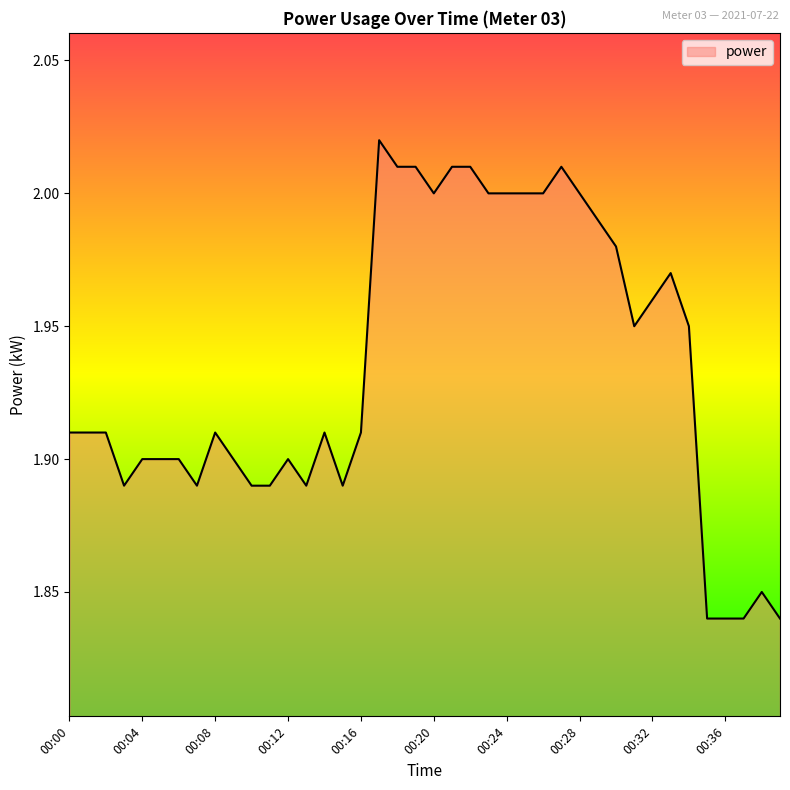

Does the chart display data point markers on the line(s)?

No